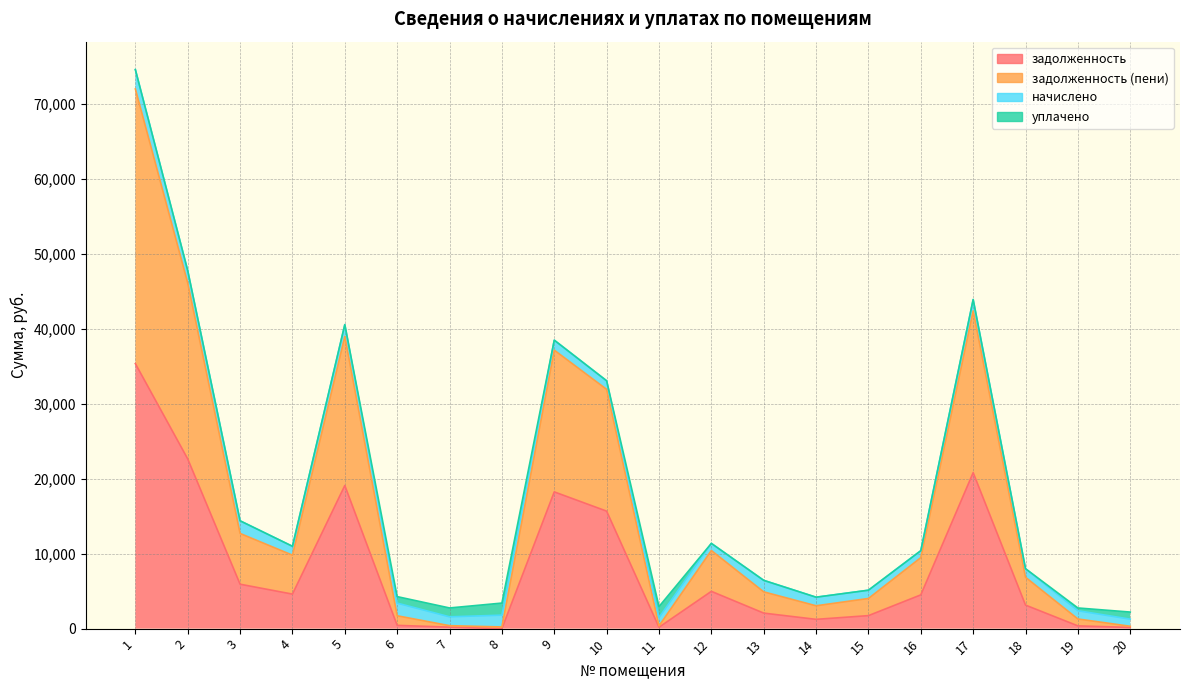

True or false: задолженность has a value of 2790.3 at 15.

False